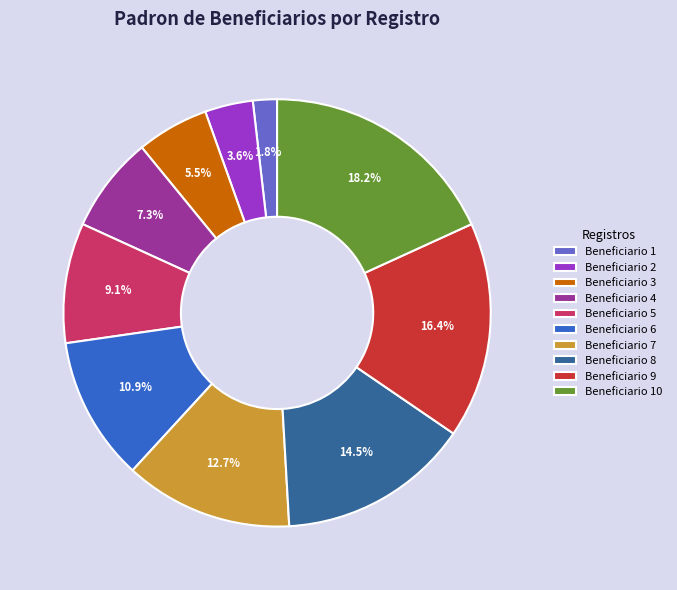

Does Beneficiario 6 represent more than half of the total?

No